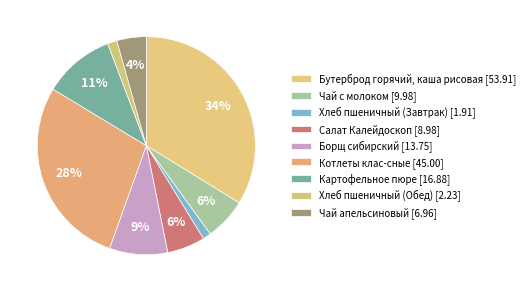

Approximately how many times larger is the value at Котлеты клас-сные compared to Бутерброд горячий, каша рисовая?

0.8